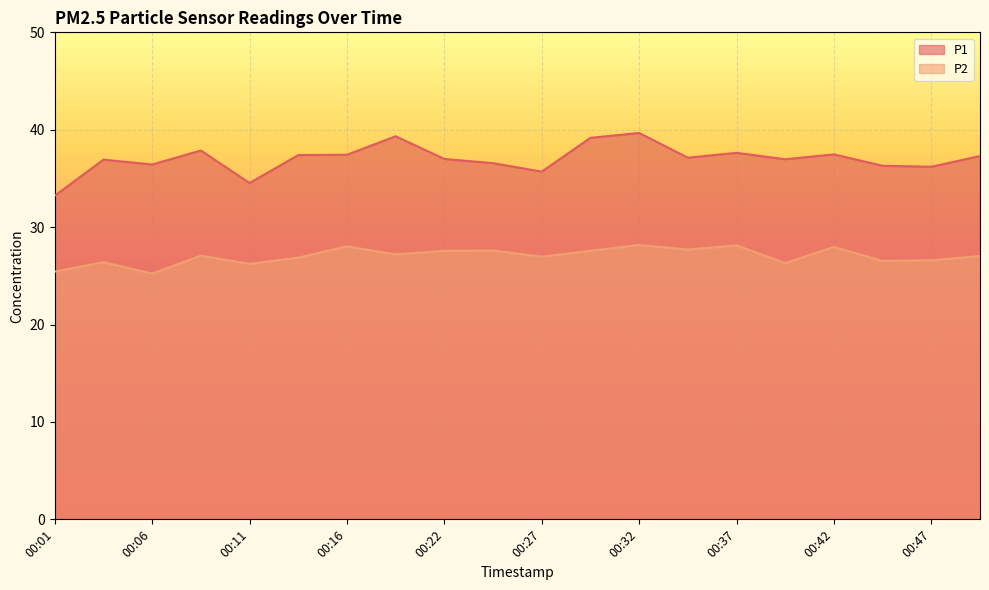

Reading left to right, what are all the values shown in this chart?

P1: 00:01=33.2	00:03=36.9	00:06=36.4	00:08=37.9	00:11=34.5	00:14=37.4	00:16=37.4	00:19=39.3	00:22=37.0	00:24=36.6	00:27=35.7	00:29=39.2	00:32=39.7	00:34=37.1	00:37=37.6	00:39=37.0	00:42=37.5	00:44=36.3	00:47=36.2	00:50=37.3
P2: 00:01=25.4	00:03=26.4	00:06=25.2	00:08=27.1	00:11=26.2	00:14=26.9	00:16=28.0	00:19=27.2	00:22=27.6	00:24=27.6	00:27=27.0	00:29=27.6	00:32=28.2	00:34=27.7	00:37=28.1	00:39=26.3	00:42=28.0	00:44=26.5	00:47=26.6	00:50=27.0